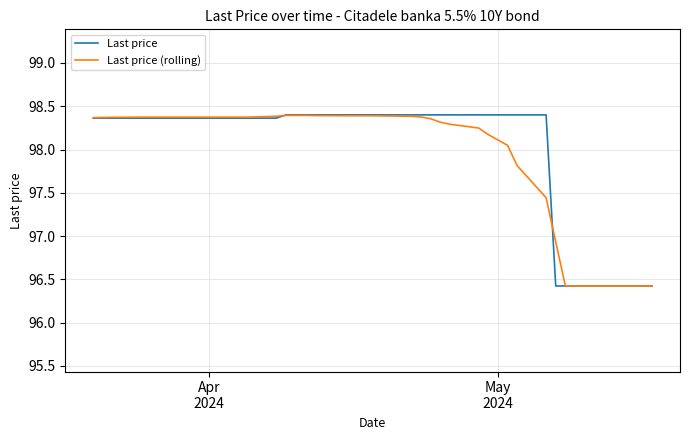

What is the lowest value of the Last price series?

96.4